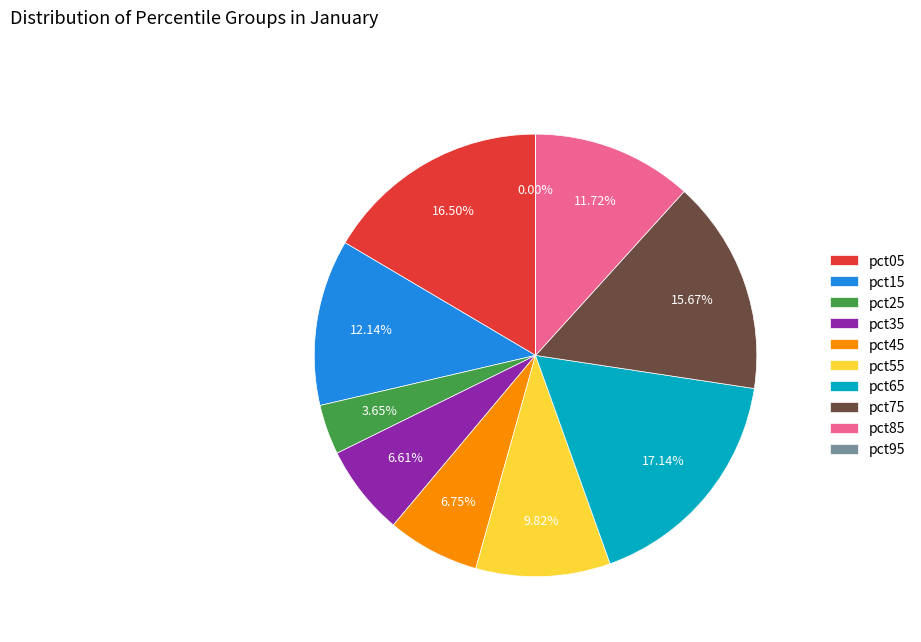

To the nearest percent, what percentage of the pie is pct35?

7%